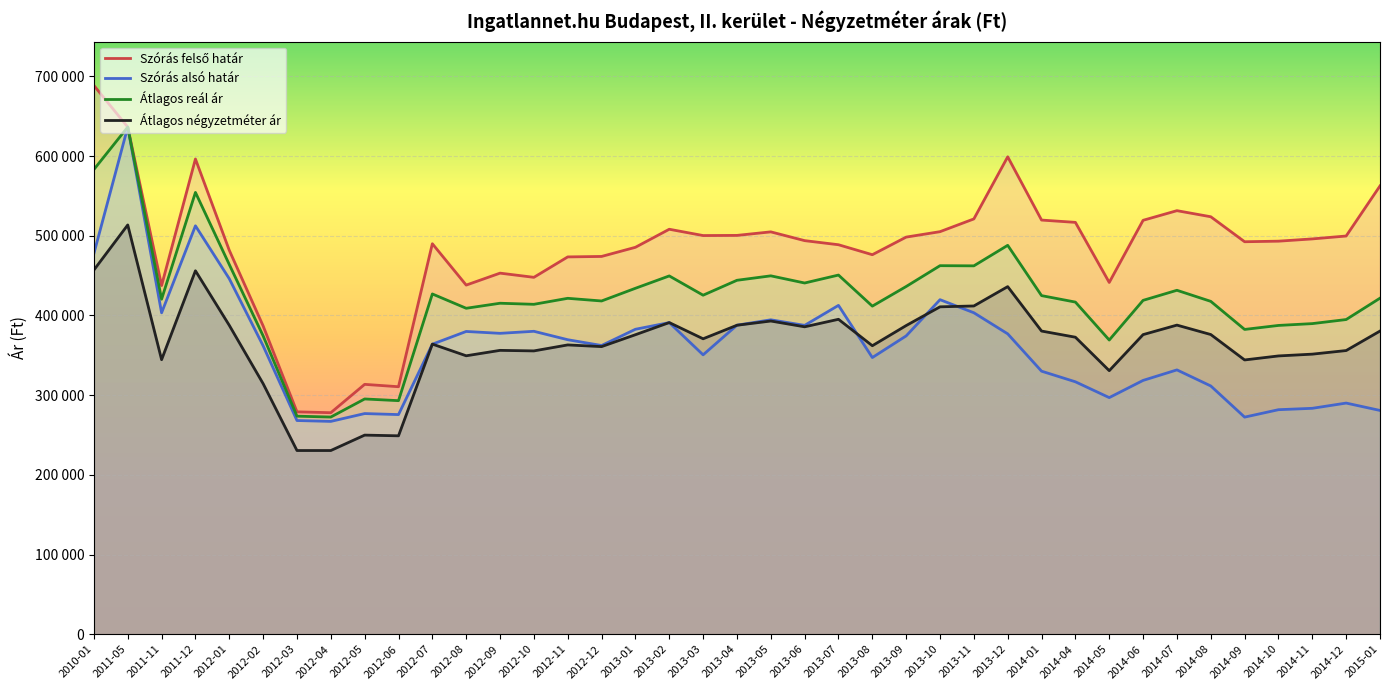

Which label corresponds to the smallest value in the chart?

2012-03